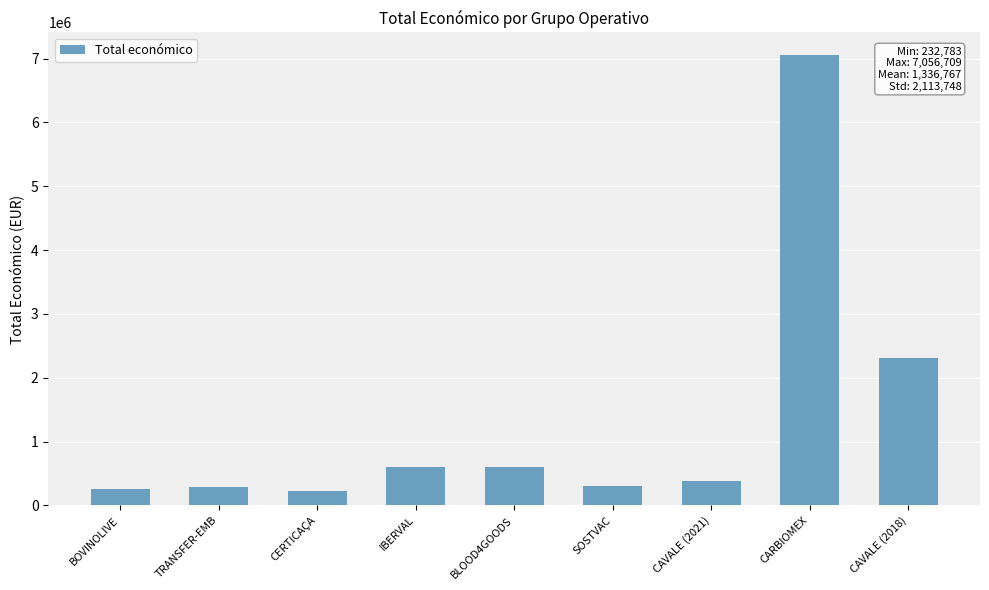

What position from the left is CERTICAÇA?

3